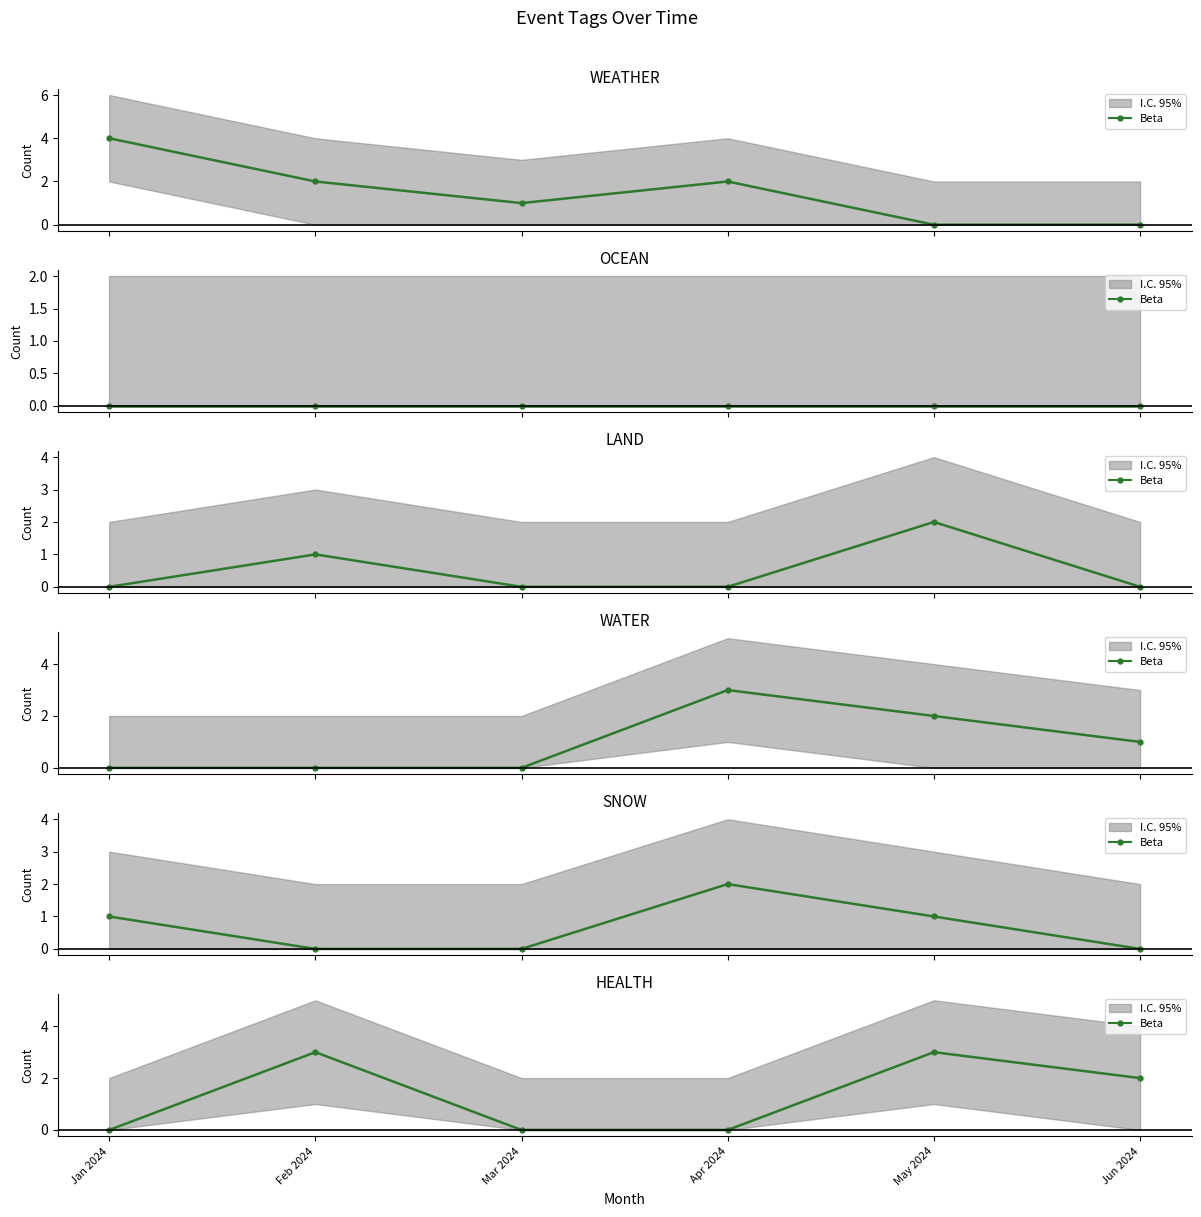

Count the values in the range 0 to 3.

6